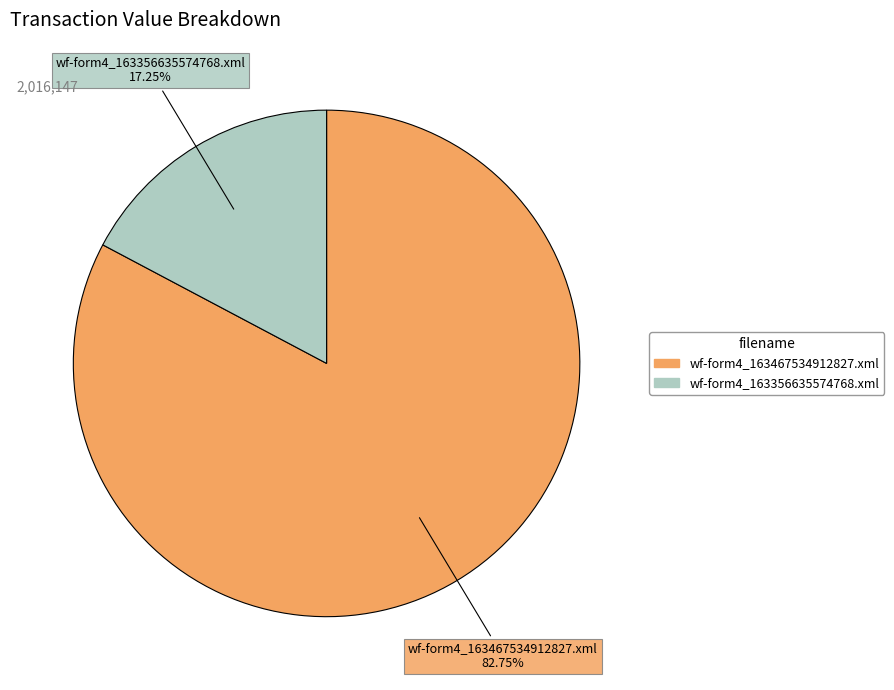

Do wf-form4_163356635574768.xml and wf-form4_163467534912827.xml together represent more than half of the pie?

Yes